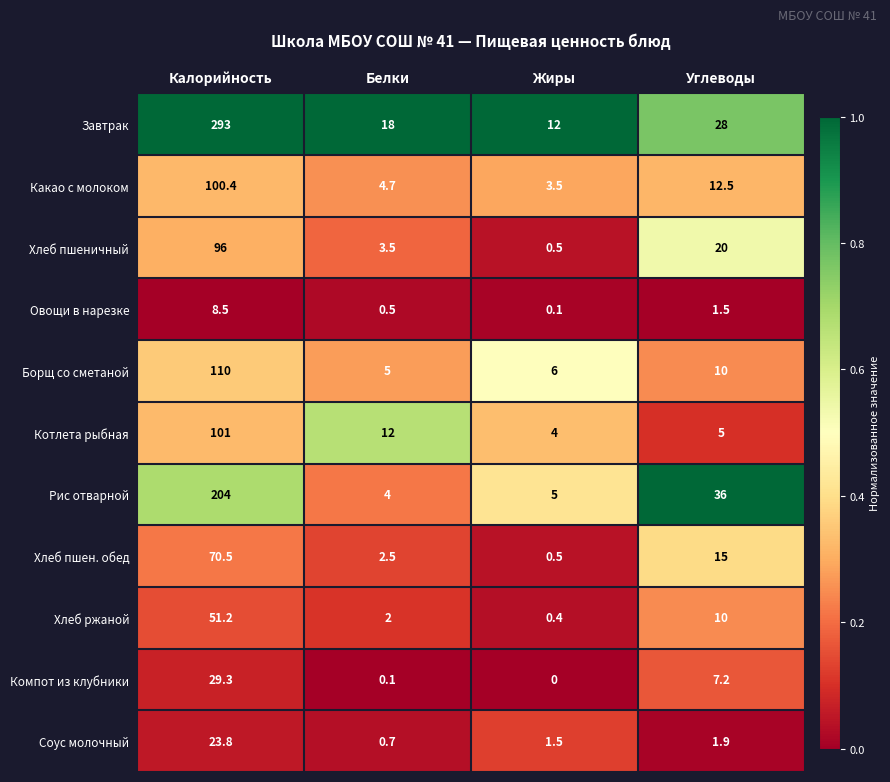

Rank the series by their maximum value, from highest to lowest.

Завтрак, Рис отварной, Борщ со сметаной, Котлета рыбная, Какао с молоком, Хлеб пшеничный, Хлеб пшен. обед, Хлеб ржаной, Компот из клубники, Соус молочный, Овощи в нарезке